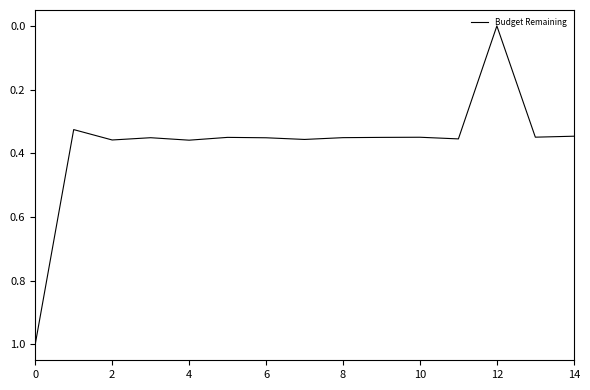

What is the maximum value shown in the chart?

1.0